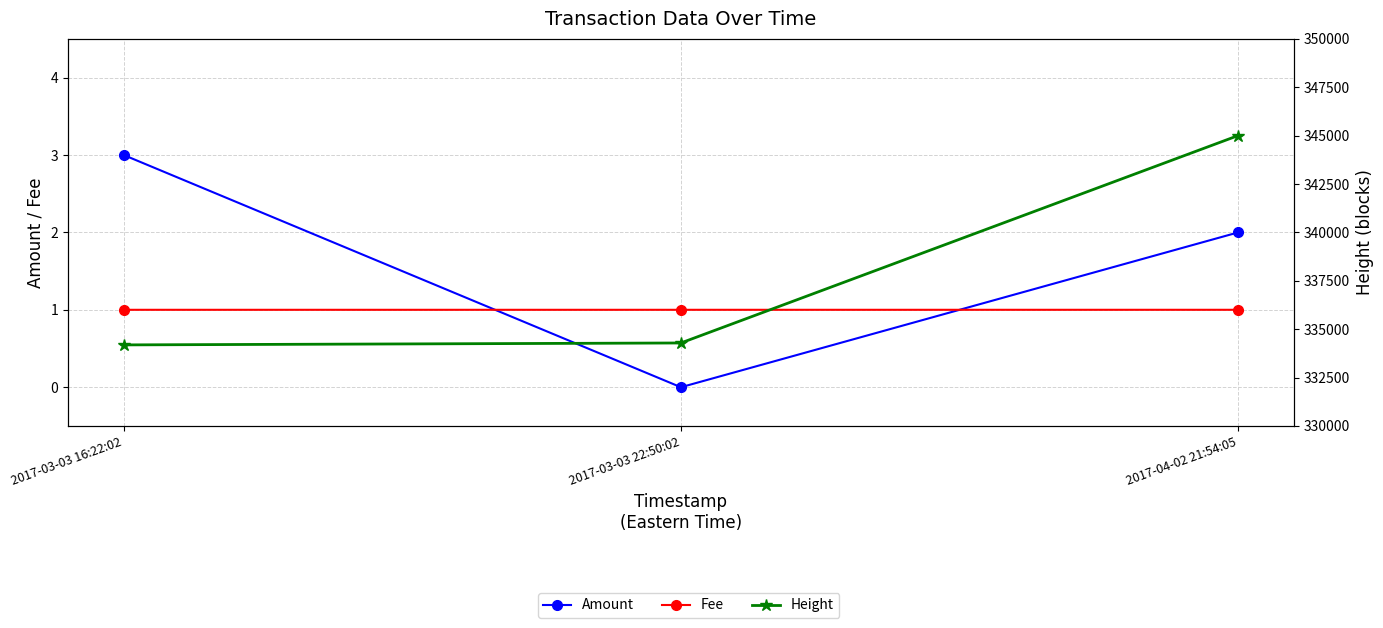

The Height series shows 334187.0 at 2017-03-03 16:22:02. True or false?

True